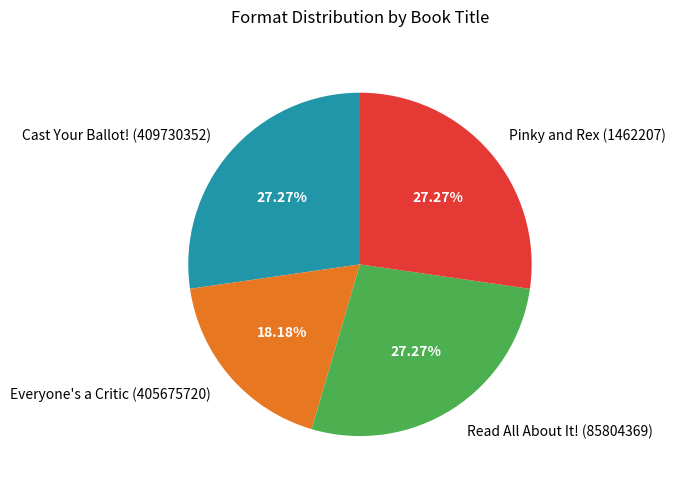

What percentage is the Pinky and Rex (1462207) slice, to the nearest percent?

27%